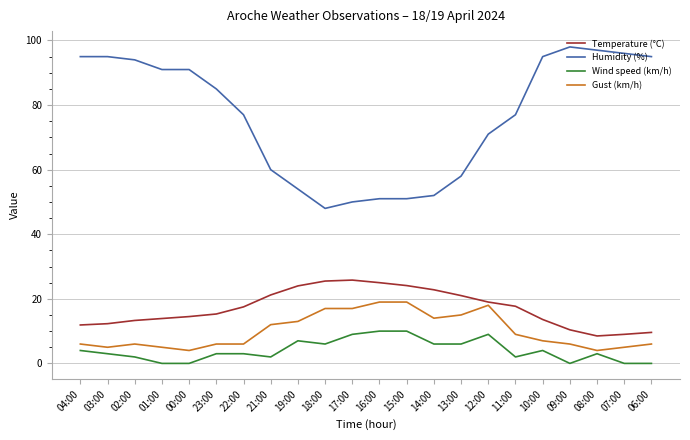

Rank the series by their maximum value, from lowest to highest.

Wind speed (km/h), Gust (km/h), Temperature (°C), Humidity (%)